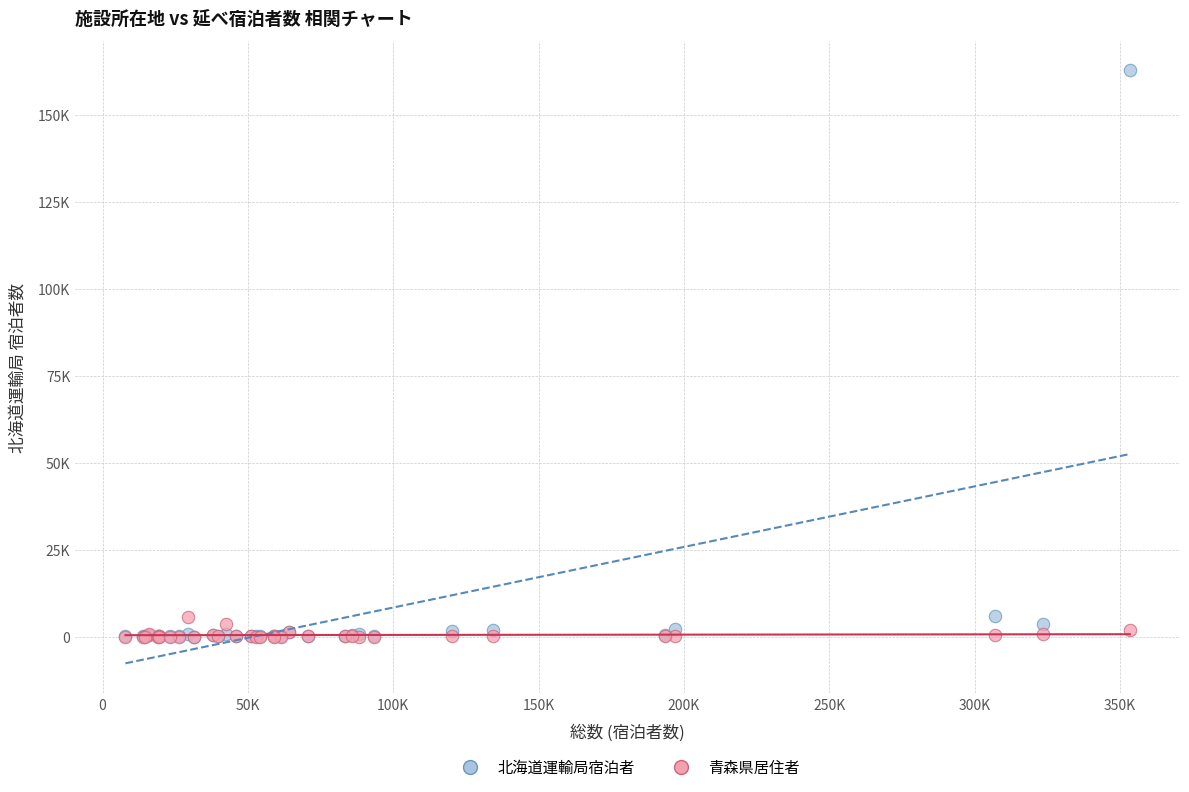

What are all the series names shown in the legend?

北海道運輸局宿泊者, 青森県居住者